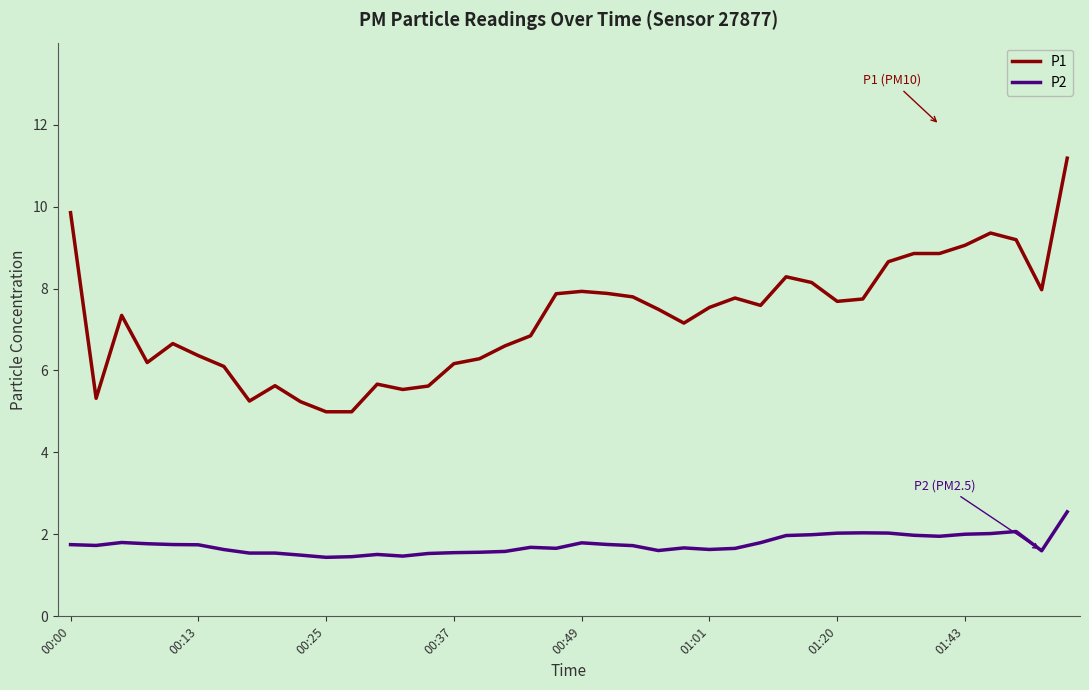

Count the number of data series in this chart.

2